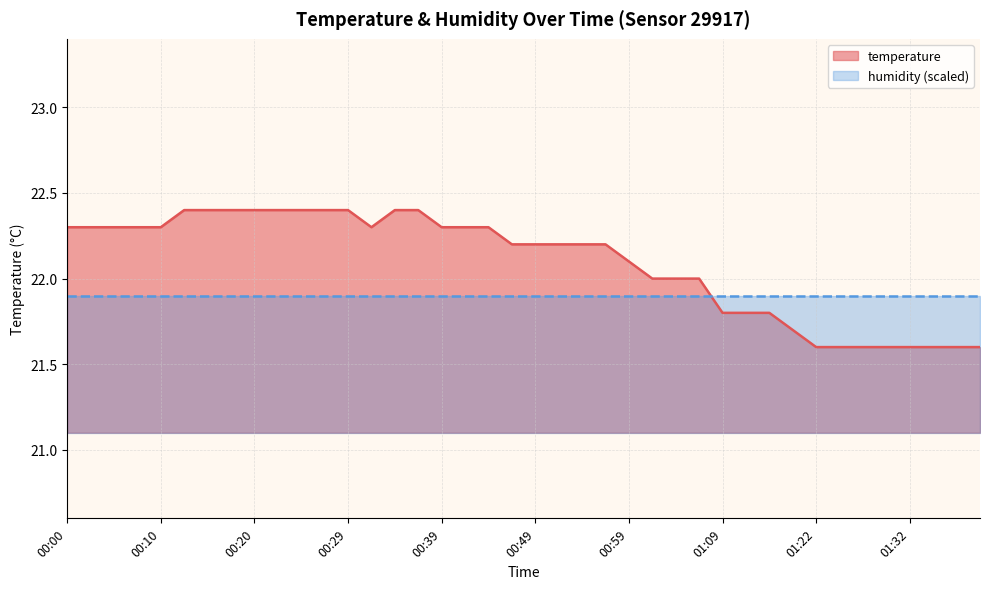

Which has a higher value, 00:57 or 01:30?

00:57